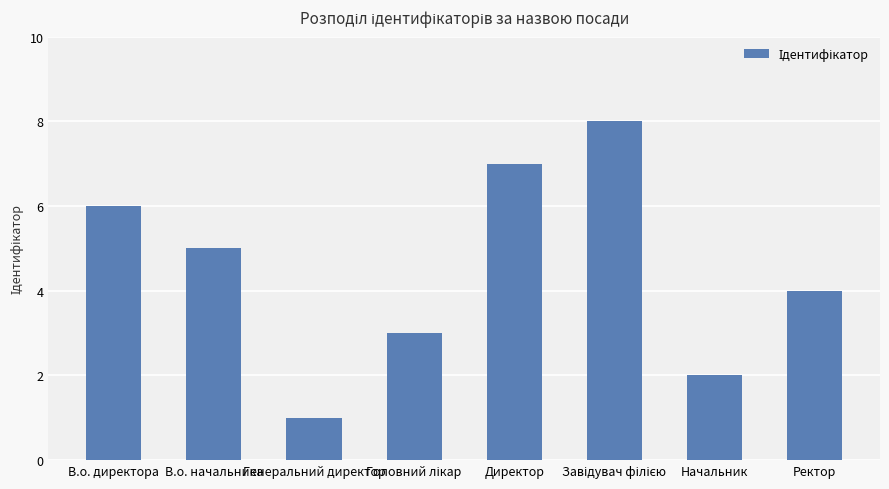

Reading left to right, what are all the values shown in this chart?

6	5	1	3	7	8	2	4